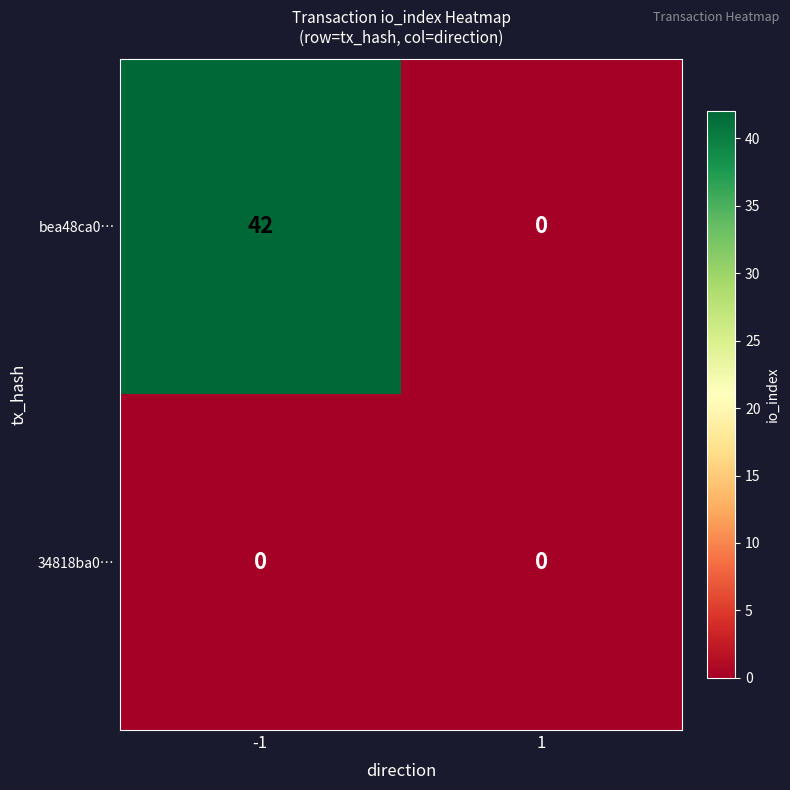

At which category is the sum across all series the highest?

-1